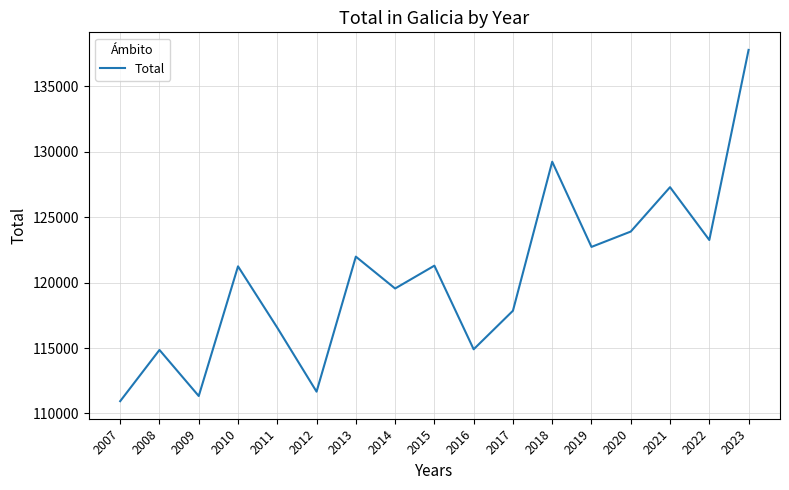

The value at 2022 is 123258. True or false?

True